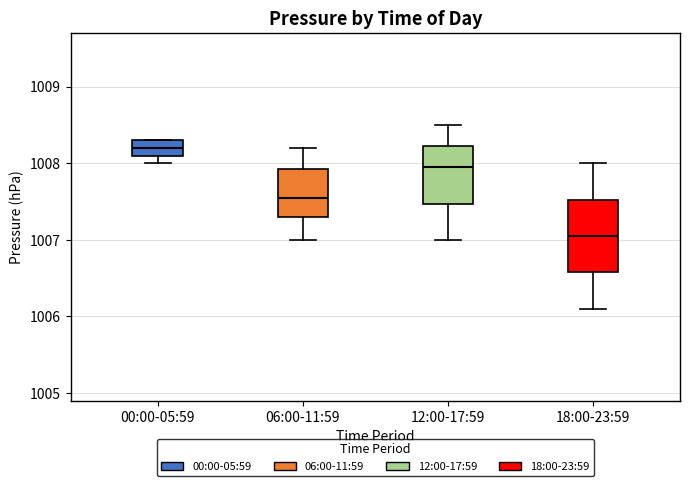

Comparing the boxes themselves (not the whiskers), which one is the tallest?

18:00-23:59